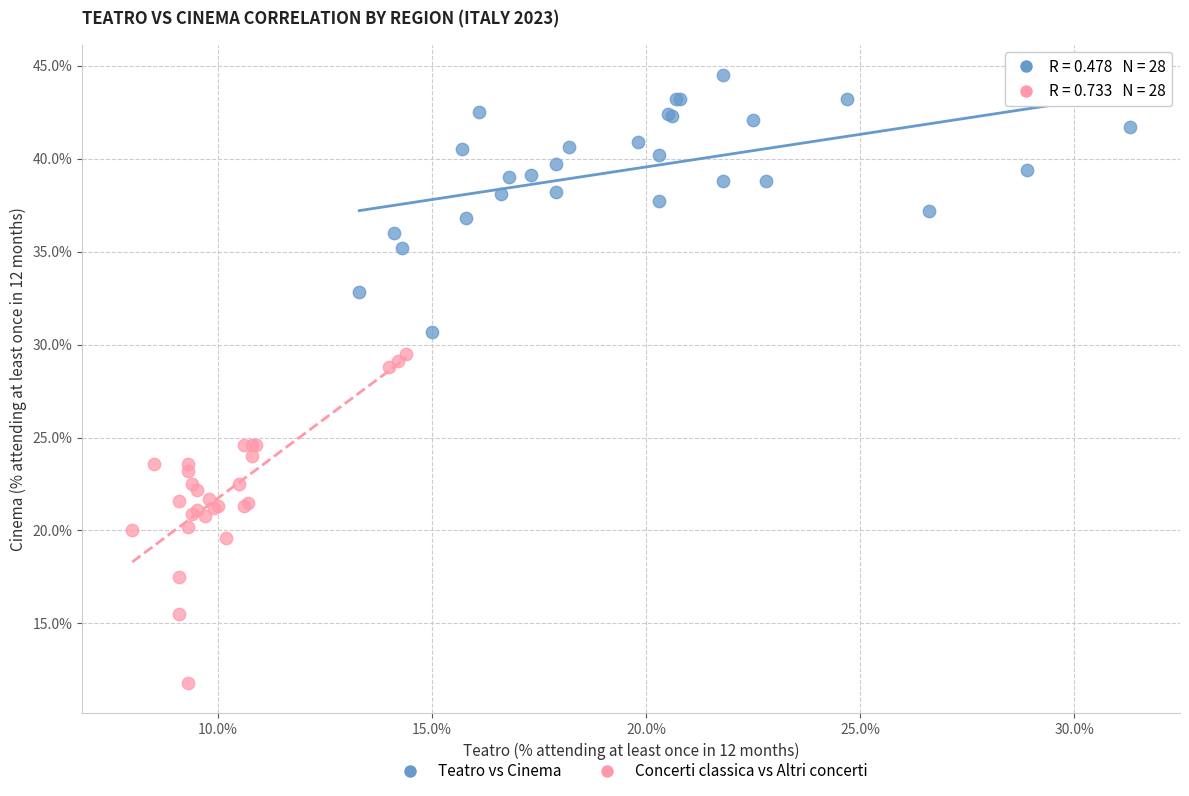

Which series has the widest spread of Y values?

Concerti classica vs Altri concerti